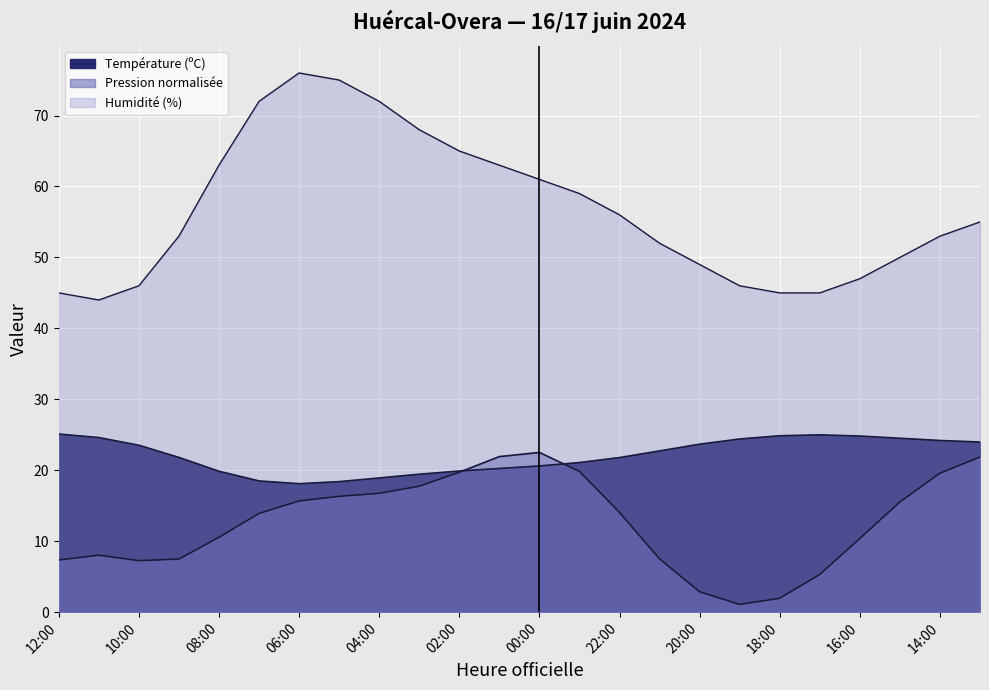

At which label is Température (ºC) closest to 21?

23:00